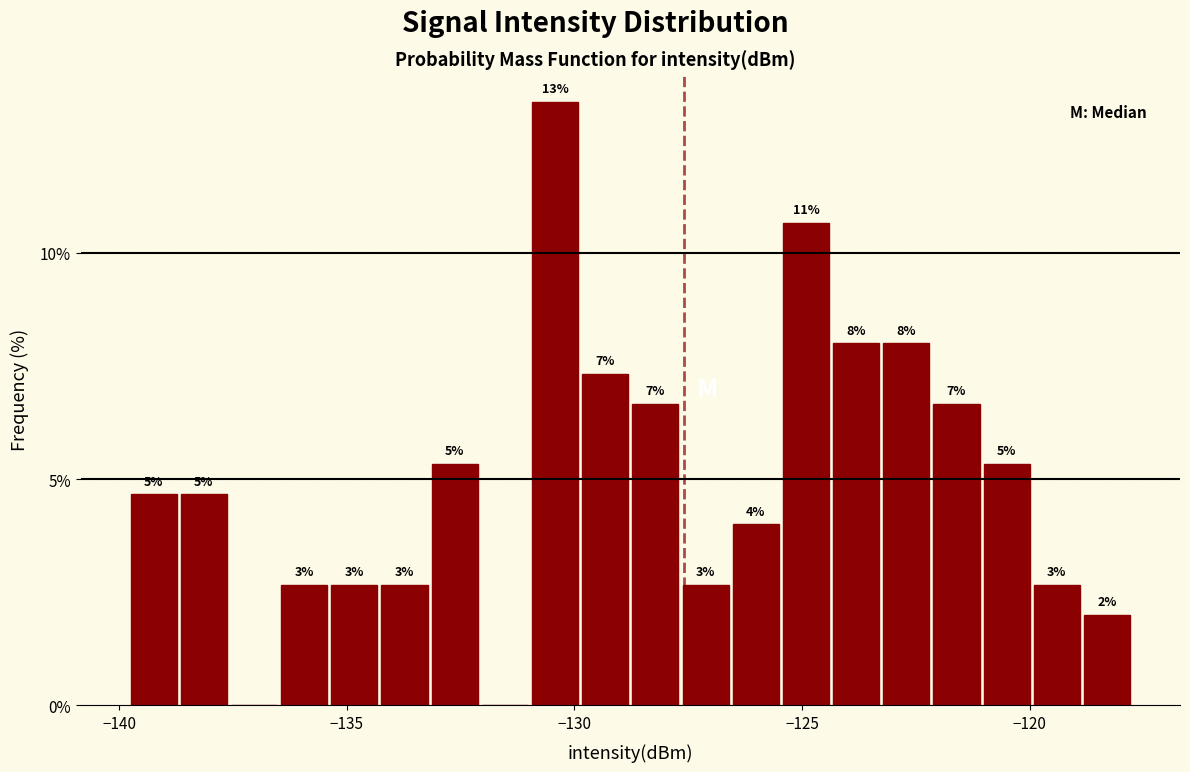

Around what value on the x-axis is the tallest bar? Give the approximate position of its centre, as read against the axis.

-130.5